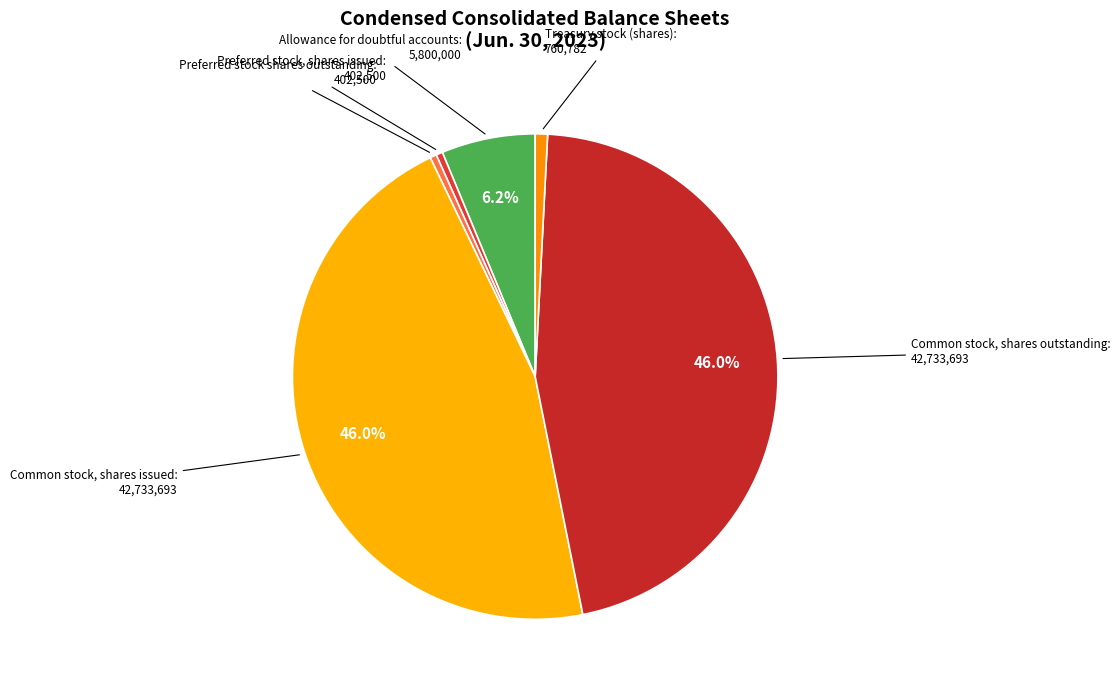

To the nearest percent, what is the average slice percentage?

17%